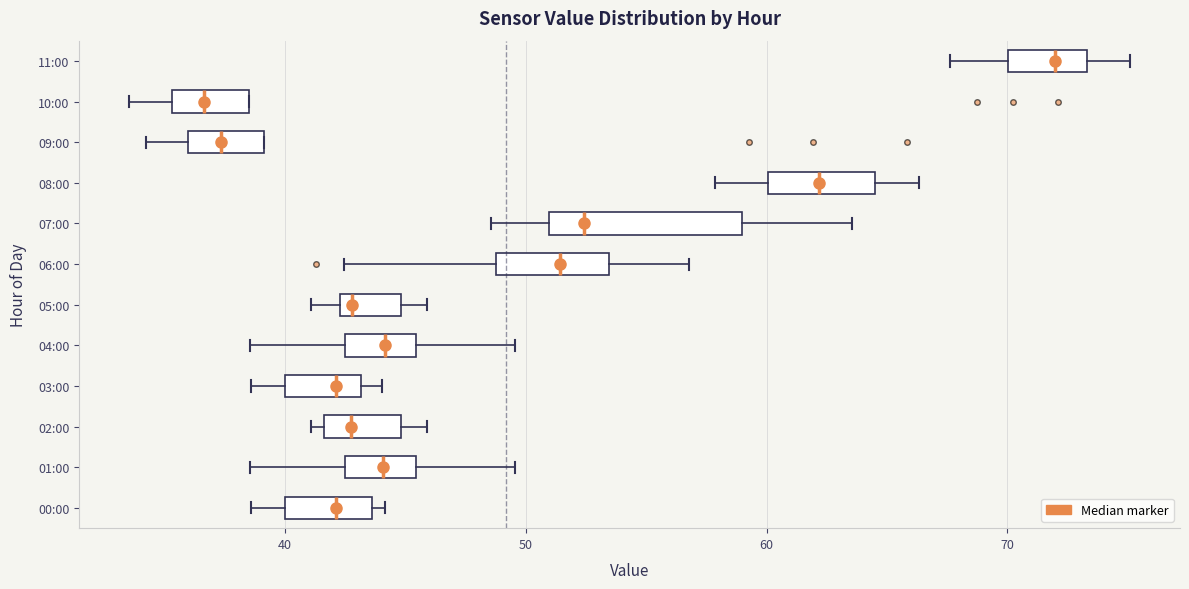

Where is the right edge of the box for 04:00 on the x-axis? The values are not printed on the chart, so give them approximately, as read against the axis.

45